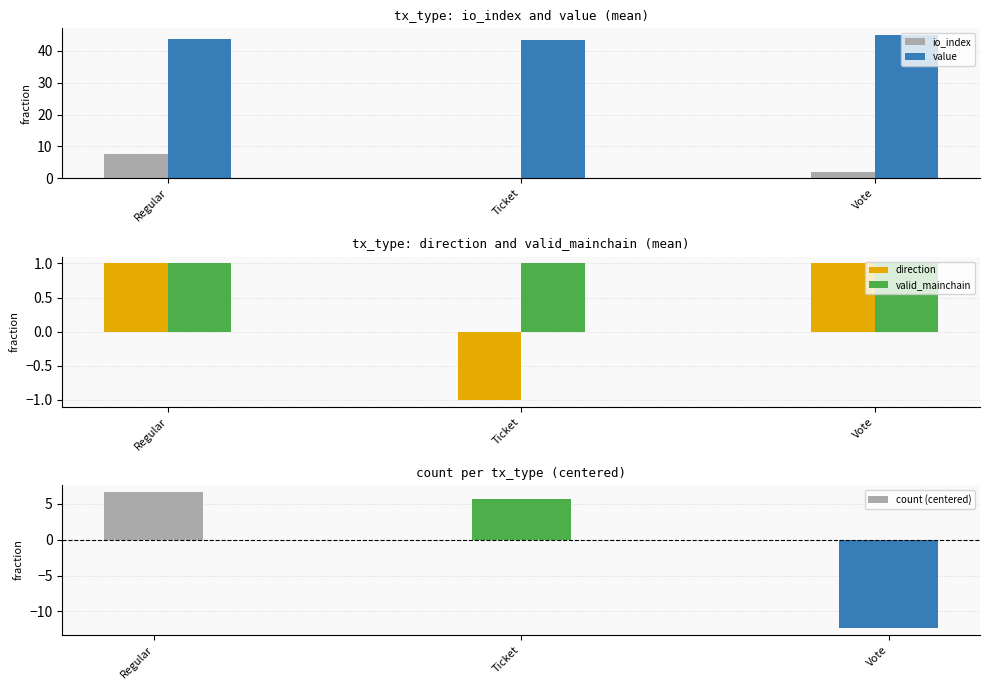

What is the value of the valid_mainchain bar at the 1st from the left?

1